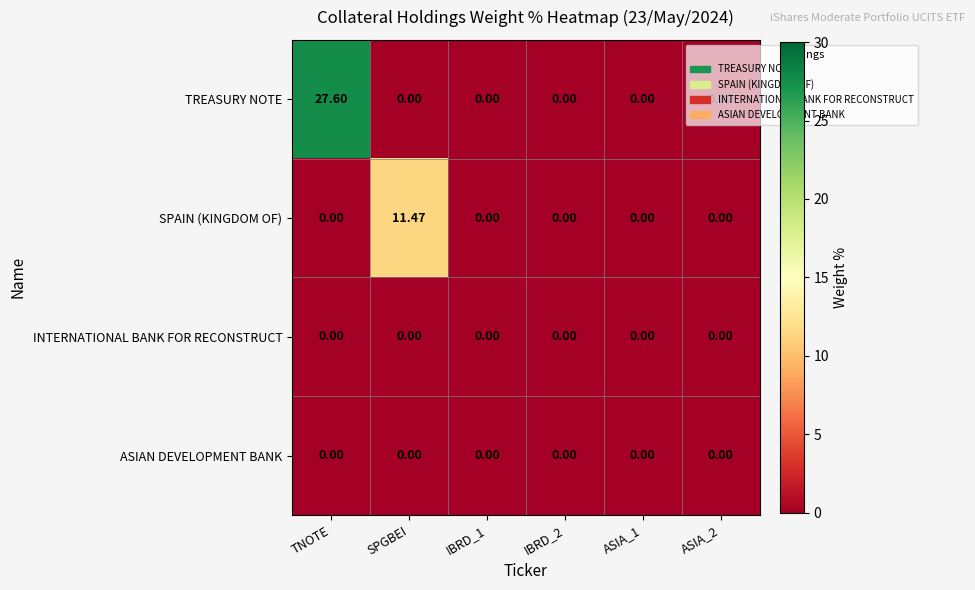

At which category is the sum across all series the highest?

TNOTE